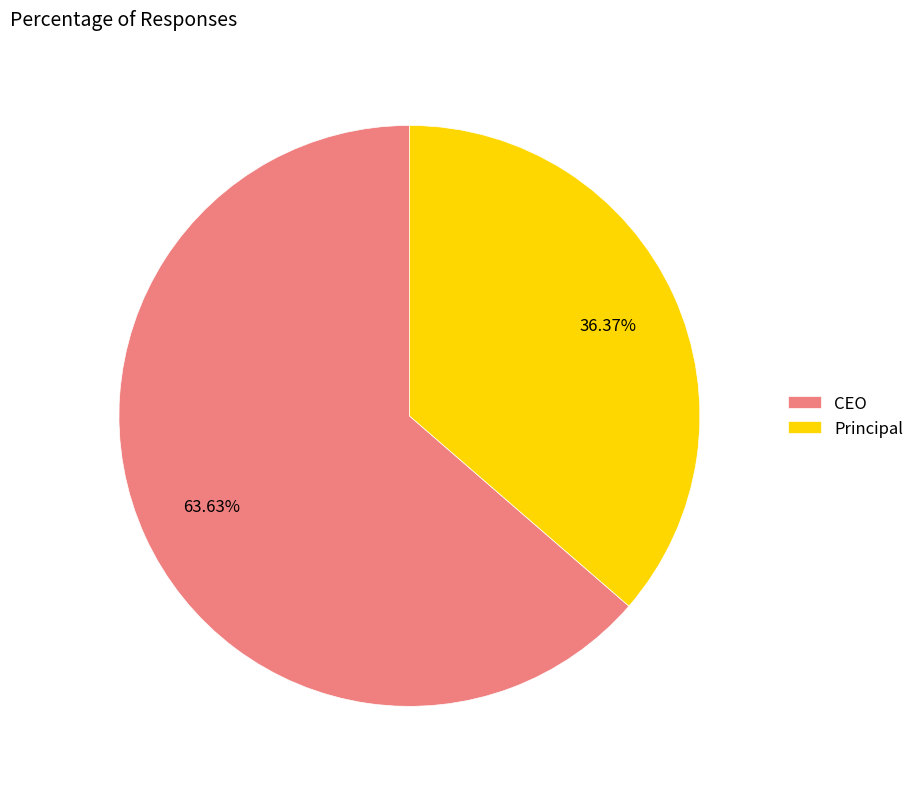

Which category accounts for the majority?

CEO